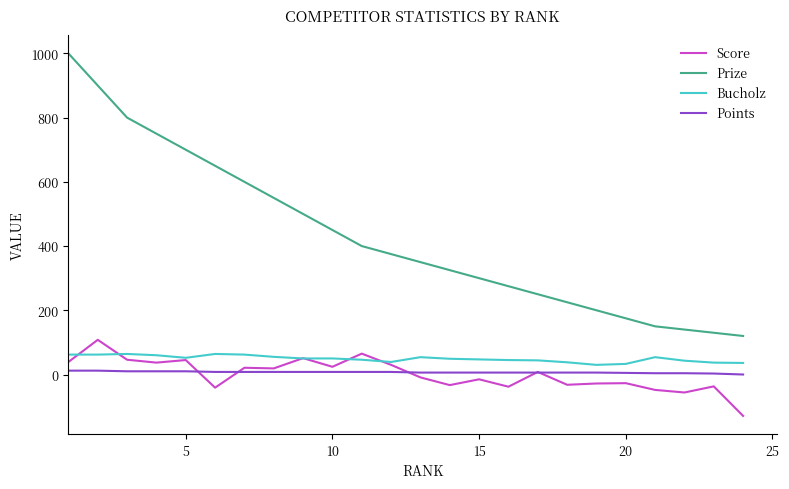

Which series has the widest spread of values?

Prize